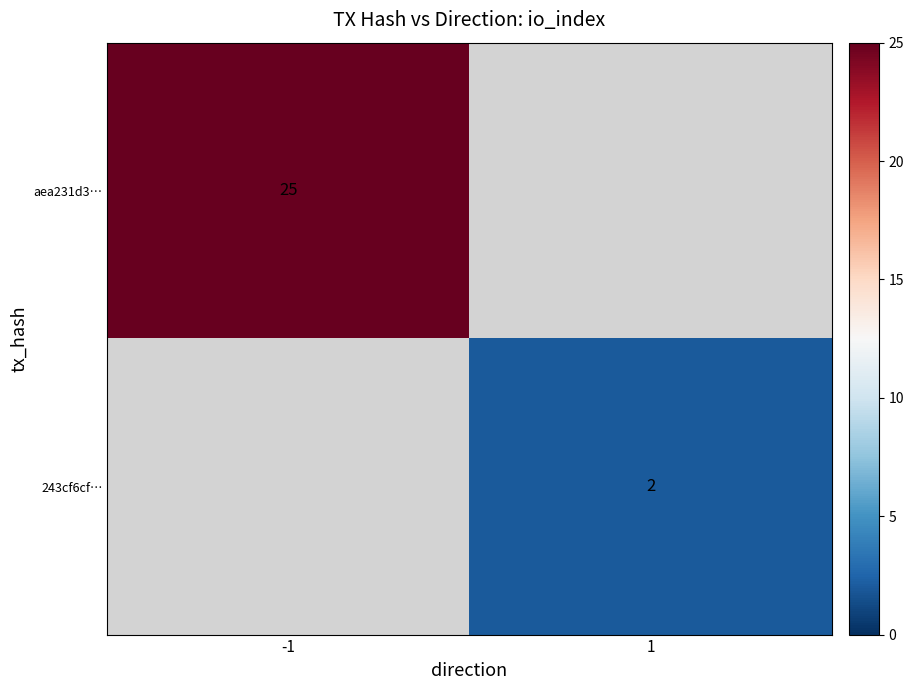

Which category has the highest value across all series?

-1